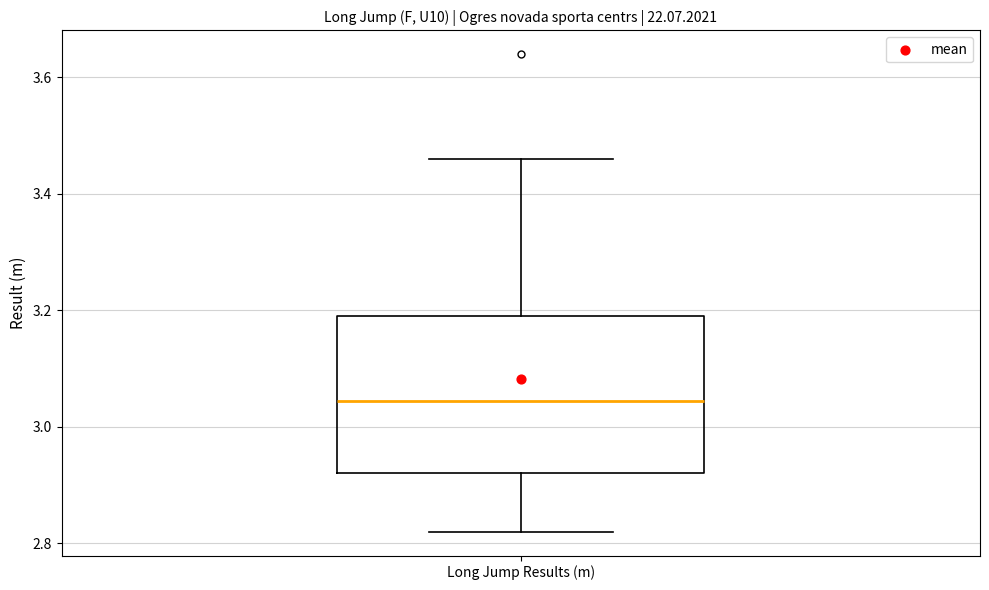

Where does the lower whisker of the box for Long Jump Results (m) end on the y-axis? The values are not printed on the chart, so give them approximately, as read against the axis.

2.82